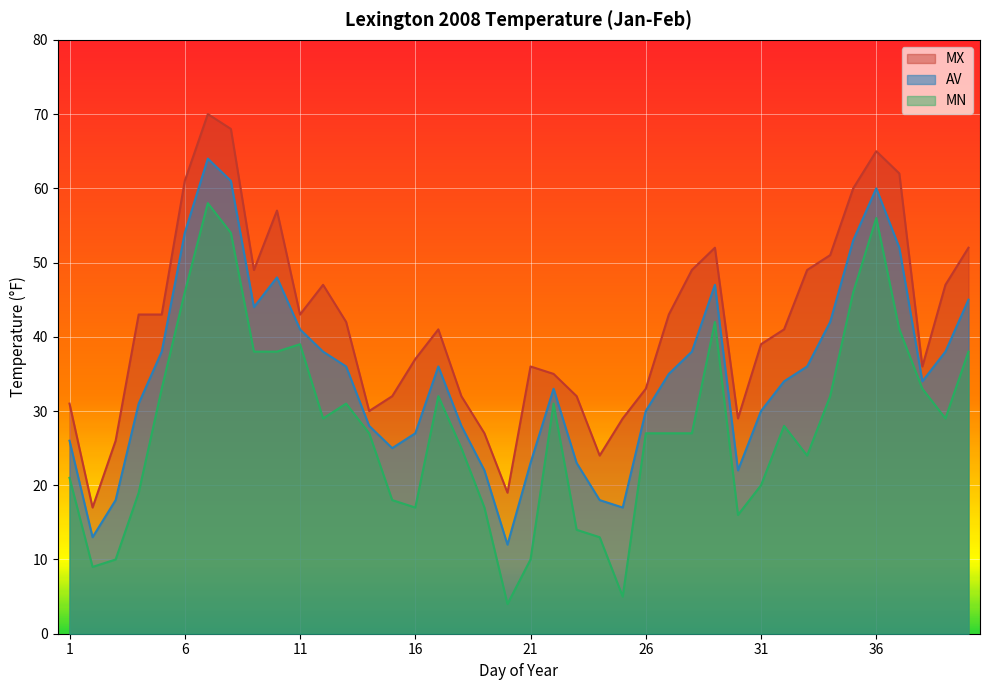

Reading right to left, list all the values displayed in this chart.

MX: 40=52	39=47	38=36	37=62	36=65	35=60	34=51	33=49	32=41	31=39	30=29	29=52	28=49	27=43	26=33	25=29	24=24	23=32	22=35	21=36	20=19	19=27	18=32	17=41	16=37	15=32	14=30	13=42	12=47	11=43	10=57	9=49	8=68	7=70	6=61	5=43	4=43	3=26	2=17	1=31
MN: 40=38	39=29	38=33	37=41	36=56	35=46	34=32	33=24	32=28	31=20	30=16	29=42	28=27	27=27	26=27	25=5	24=13	23=14	22=31	21=10	20=4	19=17	18=25	17=32	16=17	15=18	14=27	13=31	12=29	11=39	10=38	9=38	8=54	7=58	6=46	5=33	4=19	3=10	2=9	1=21
AV: 40=45	39=38	38=34	37=52	36=60	35=53	34=42	33=36	32=34	31=30	30=22	29=47	28=38	27=35	26=30	25=17	24=18	23=23	22=33	21=23	20=12	19=22	18=28	17=36	16=27	15=25	14=28	13=36	12=38	11=41	10=48	9=44	8=61	7=64	6=54	5=38	4=31	3=18	2=13	1=26